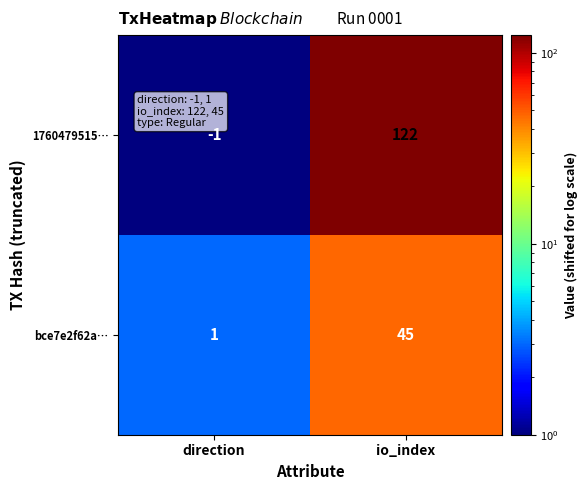

What is the greatest value displayed?

122